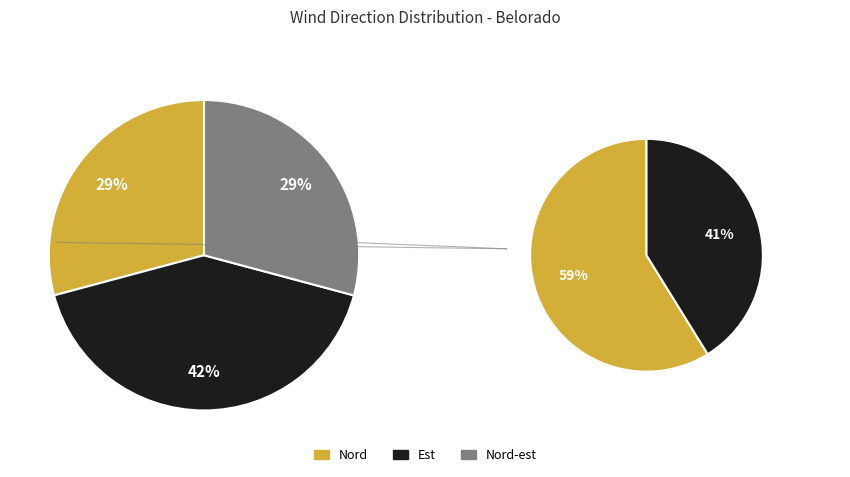

To the nearest percent, what percentage of the pie is Nord-est?

29%